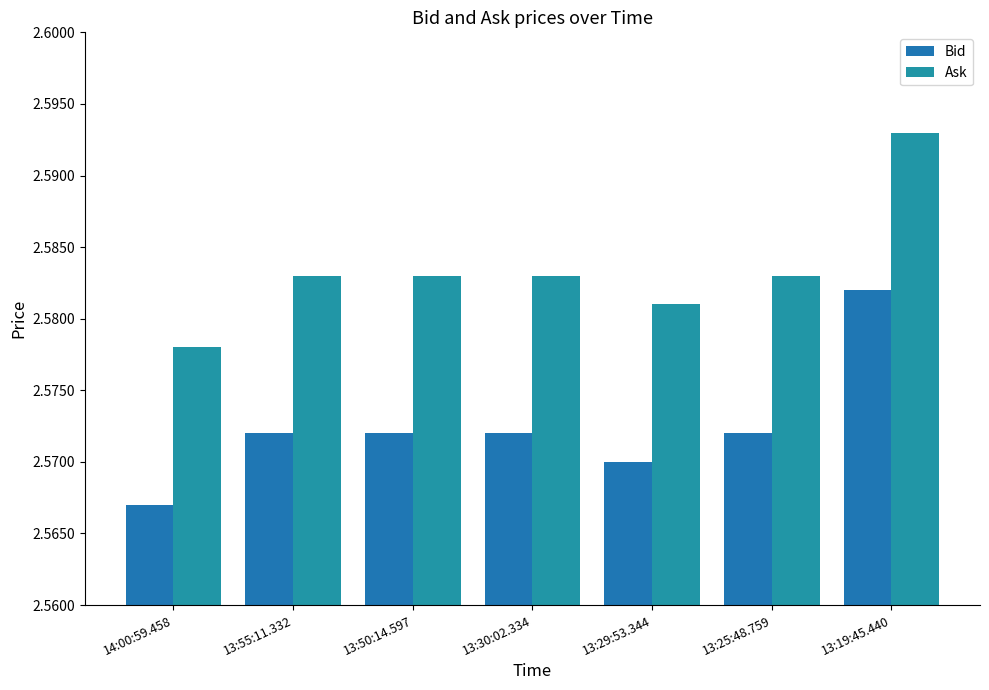

What are all the series names shown in the legend?

Bid, Ask